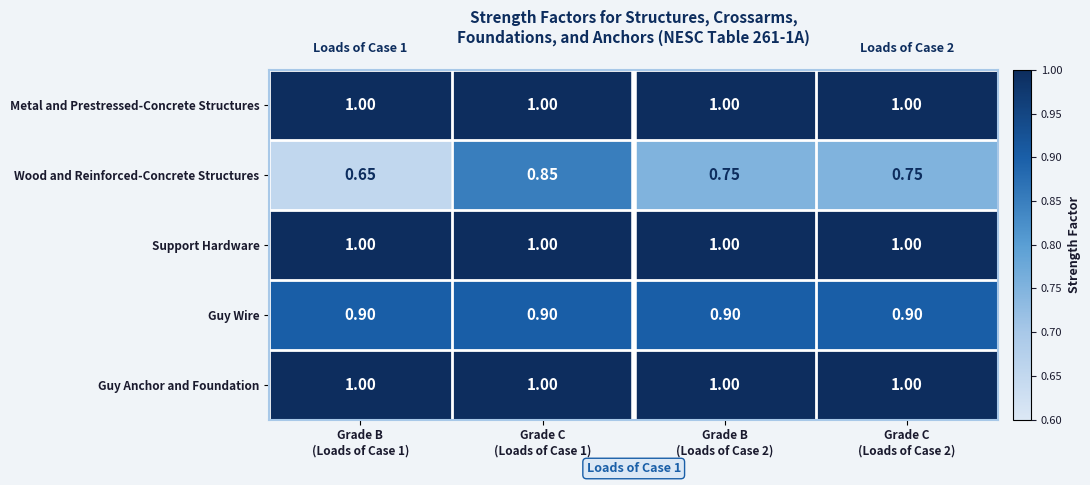

Which series has the largest range (max minus min)?

Wood and Reinforced-Concrete Structures